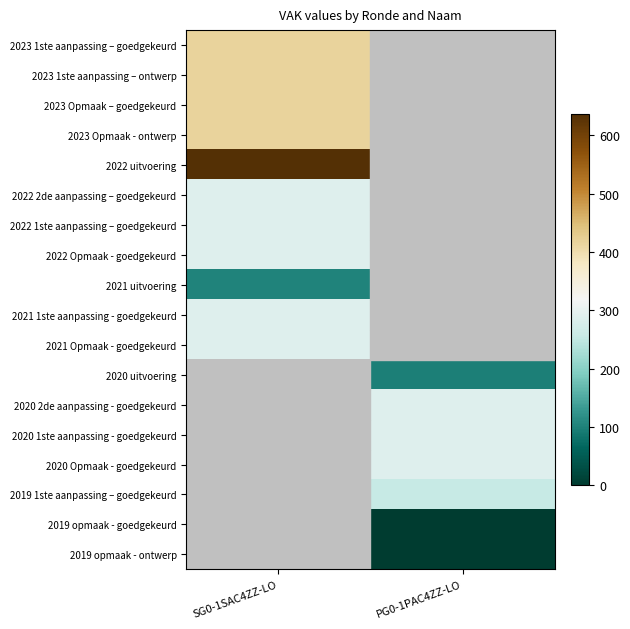

Rank the series at SG0-1SAC4ZZ-LO from lowest to highest value.

2021 uitvoering, 2022 2de aanpassing – goedgekeurd, 2022 1ste aanpassing – goedgekeurd, 2022 Opmaak - goedgekeurd, 2021 1ste aanpassing - goedgekeurd, 2021 Opmaak - goedgekeurd, 2023 1ste aanpassing – goedgekeurd, 2023 1ste aanpassing – ontwerp, 2023 Opmaak – goedgekeurd, 2023 Opmaak - ontwerp, 2022 uitvoering, 2020 uitvoering, 2020 2de aanpassing - goedgekeurd, 2020 1ste aanpassing - goedgekeurd, 2020 Opmaak - goedgekeurd, 2019 1ste aanpassing – goedgekeurd, 2019 opmaak - goedgekeurd, 2019 opmaak - ontwerp